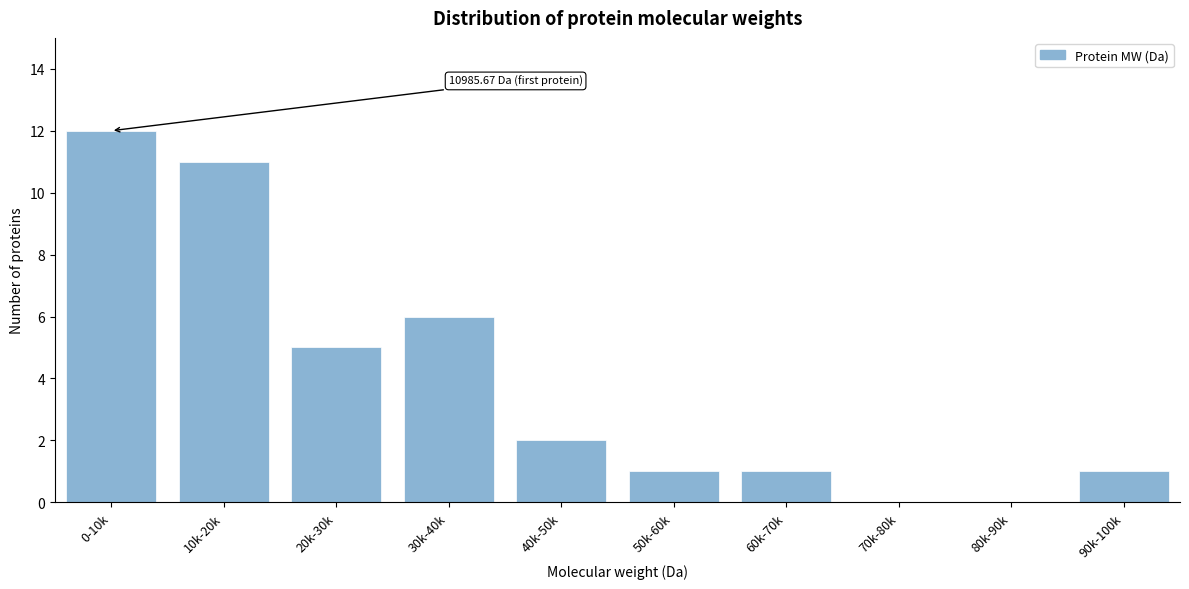

Reading left to right, extract all data points from this chart.

0-10k=12	10k-20k=11	20k-30k=5	30k-40k=6	40k-50k=2	50k-60k=1	60k-70k=1	70k-80k=0	80k-90k=0	90k-100k=1